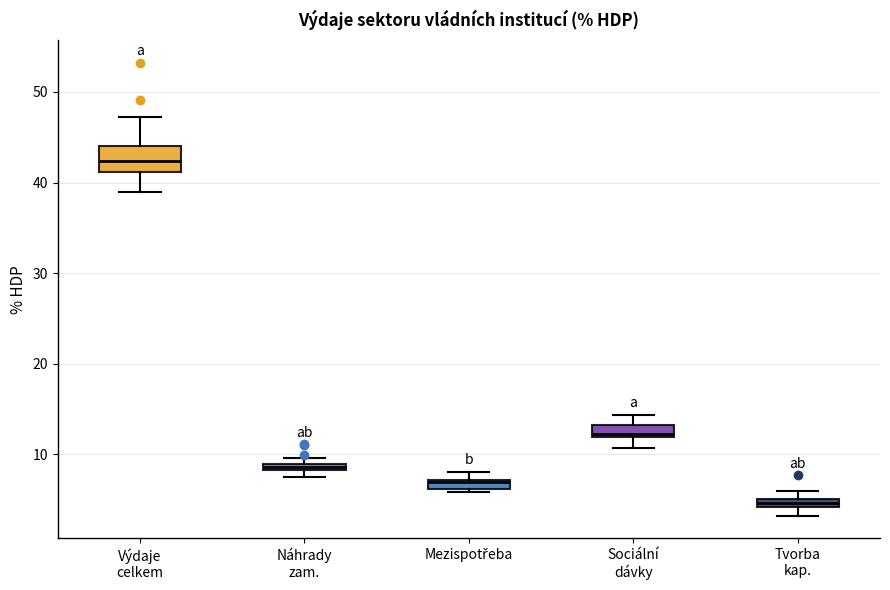

Comparing the boxes themselves (not the whiskers), which one is the tallest?

Výdaje celkem